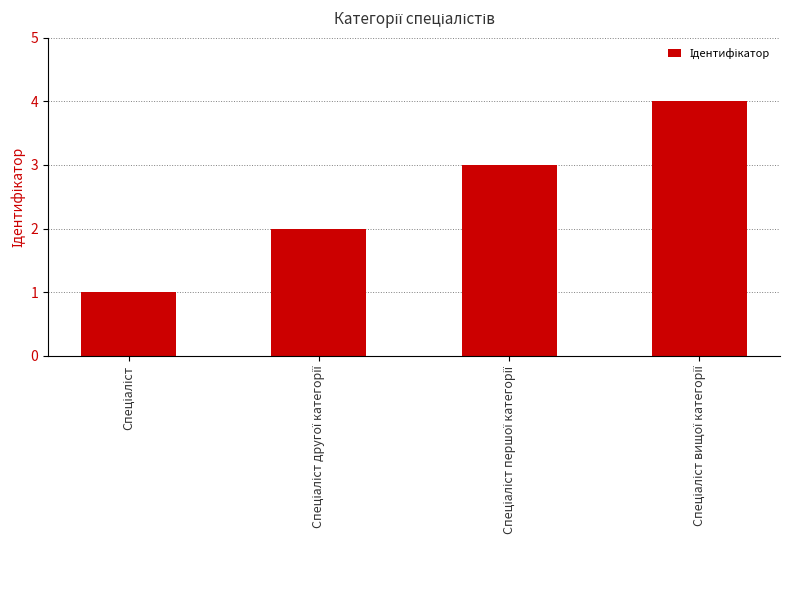

What is the greatest value displayed?

4